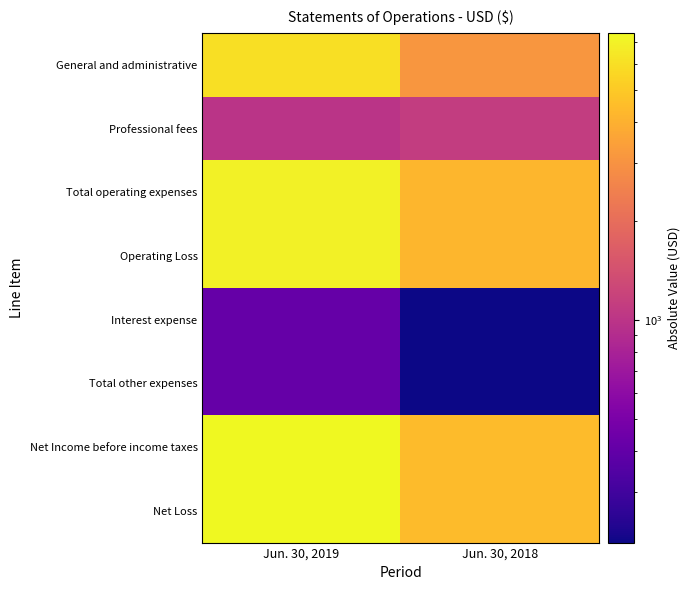

Reading right to left, list all the values displayed in this chart.

General and administrative: Jun. 30, 2018=3120	Jun. 30, 2019=6050
Professional fees: Jun. 30, 2018=1115	Jun. 30, 2019=1001
Total operating expenses: Jun. 30, 2018=4235	Jun. 30, 2019=7051
Operating Loss: Jun. 30, 2018=4235	Jun. 30, 2019=7051
Interest expense: Jun. 30, 2018=211	Jun. 30, 2019=413
Total other expenses: Jun. 30, 2018=211	Jun. 30, 2019=413
Net Income before income taxes: Jun. 30, 2018=4446	Jun. 30, 2019=7464
Net Loss: Jun. 30, 2018=4446	Jun. 30, 2019=7464